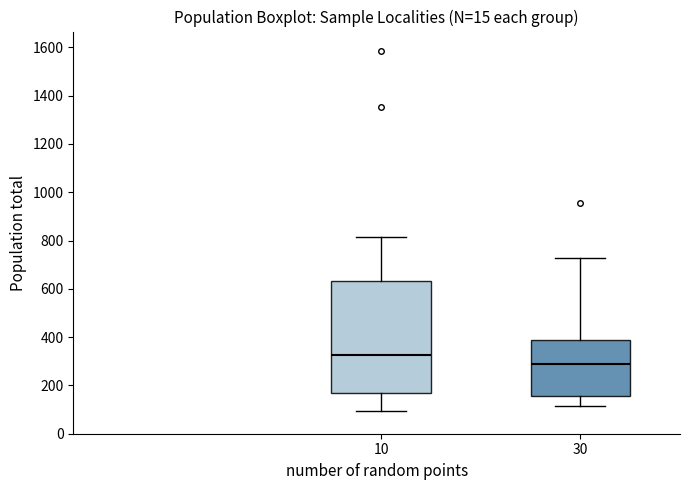

Reading left to right, transcribe this box plot: for each box, give where its median line is, the range the box spans, and where its two whiskers end, as read against the y-axis. The values are not printed on the chart, so give them approximately, as read against the axis.

10: median 320, box 160 to 640, whiskers 100 to 820
30: median 280, box 160 to 380, whiskers 120 to 720